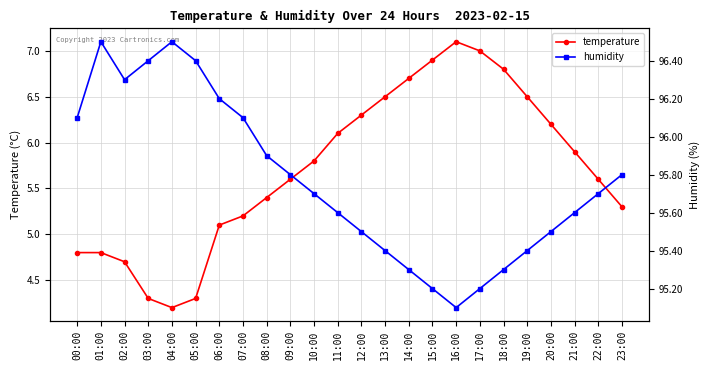

Is this an area chart (filled region under the line)?

No